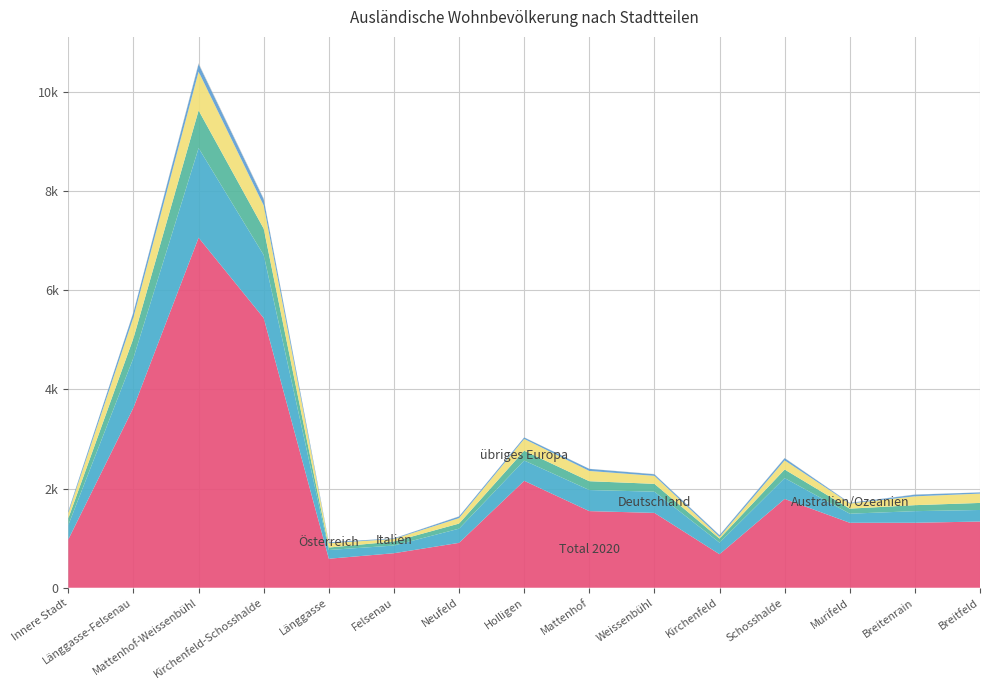

Reading left to right, what are all the values shown in this chart?

Italien: 108	421	782	467	87	50	110	237	207	161	34	184	103	178	188
Österreich: 33	101	155	127	18	12	33	30	42	32	34	45	12	34	24
Total 2020: 976	3632	7058	5438	585	696	905	2156	1545	1509	676	1790	1310	1310	1335
Deutschland: 291	1004	1807	1270	176	155	286	409	425	428	234	421	183	234	233
übriges Europa: 136	398	759	532	50	82	103	198	178	158	81	173	102	121	142
Australien/Ozeanien: 3	9	17	17	0	3	4	3	2	5	5	5	4	4	1